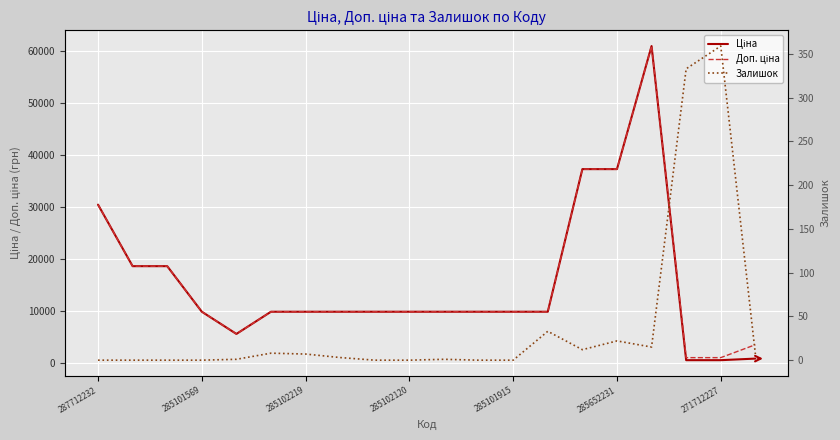

How many distinct data groups are displayed?

3